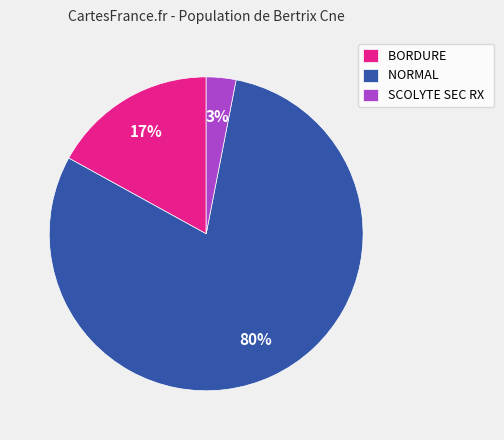

True or false: BORDURE accounts for 17% of the total.

True